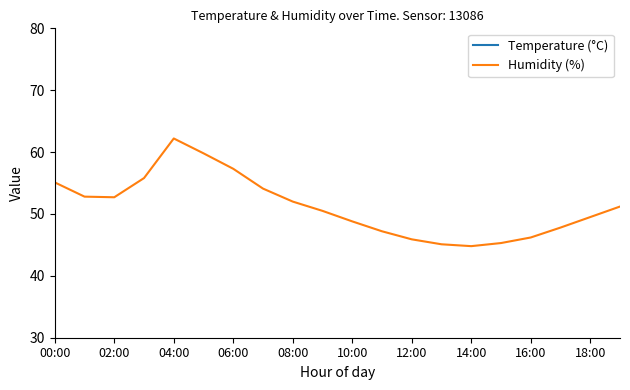

What is the value of the Temperature (°C) point at the 3rd from the left?

20.0